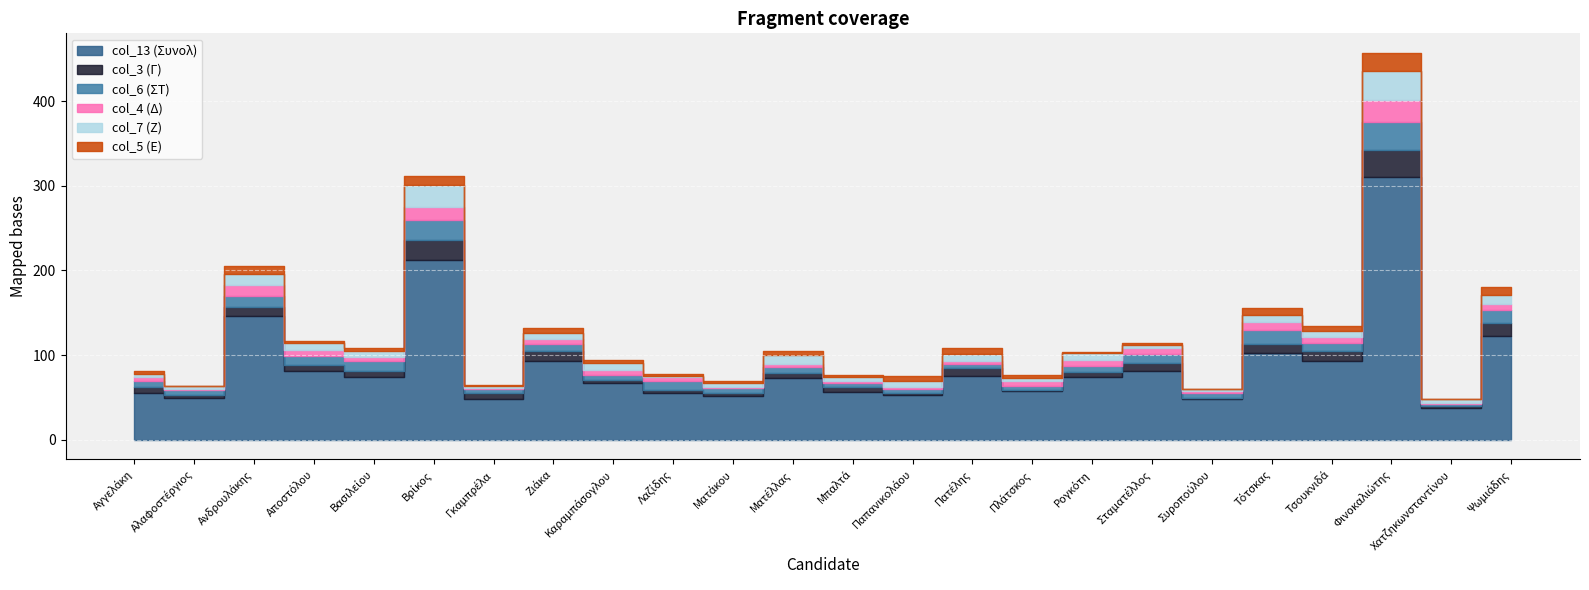

Does the chart display data point markers on the line(s)?

No